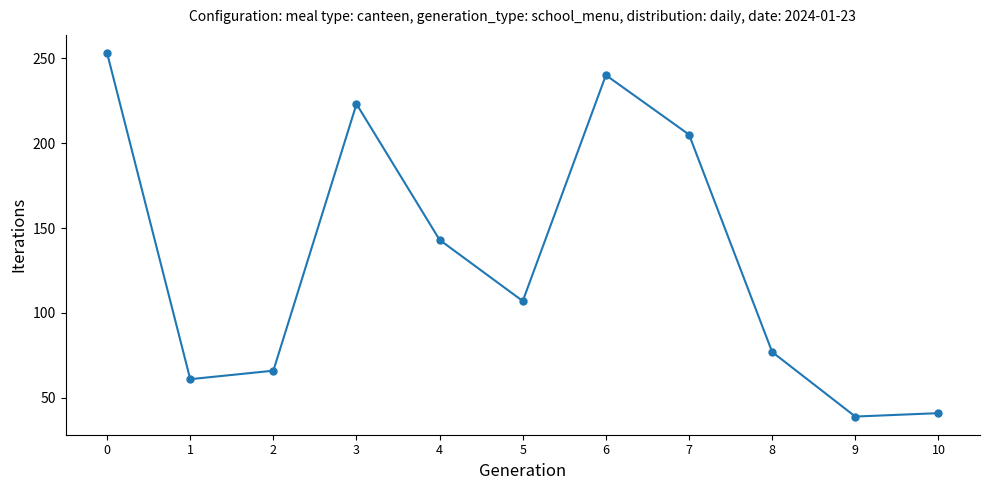

Approximately how many times larger is the value at 0 compared to 2?

3.8